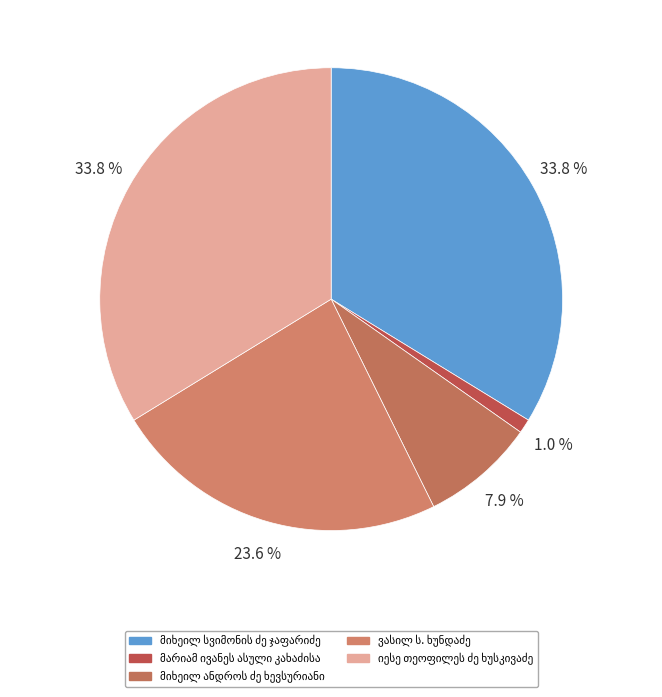

Is it true that მიხეილ სვიმონის ძე ჯაფარიძე is 28% of the pie?

False